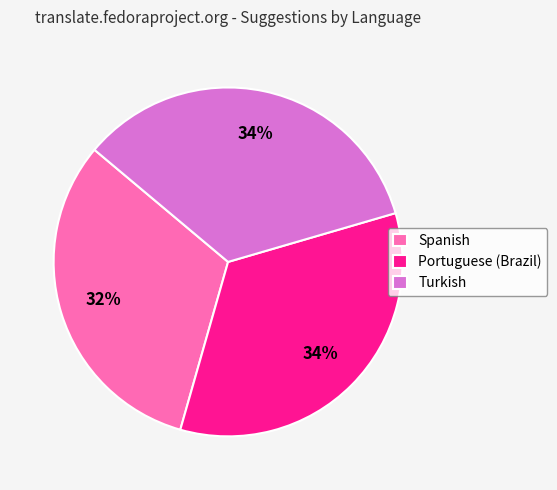

Which category has the smallest portion of the pie?

Spanish